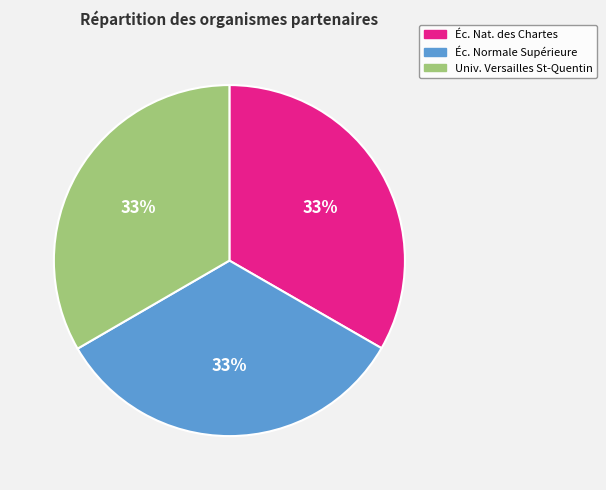

To the nearest percent, what is the average slice percentage?

33%